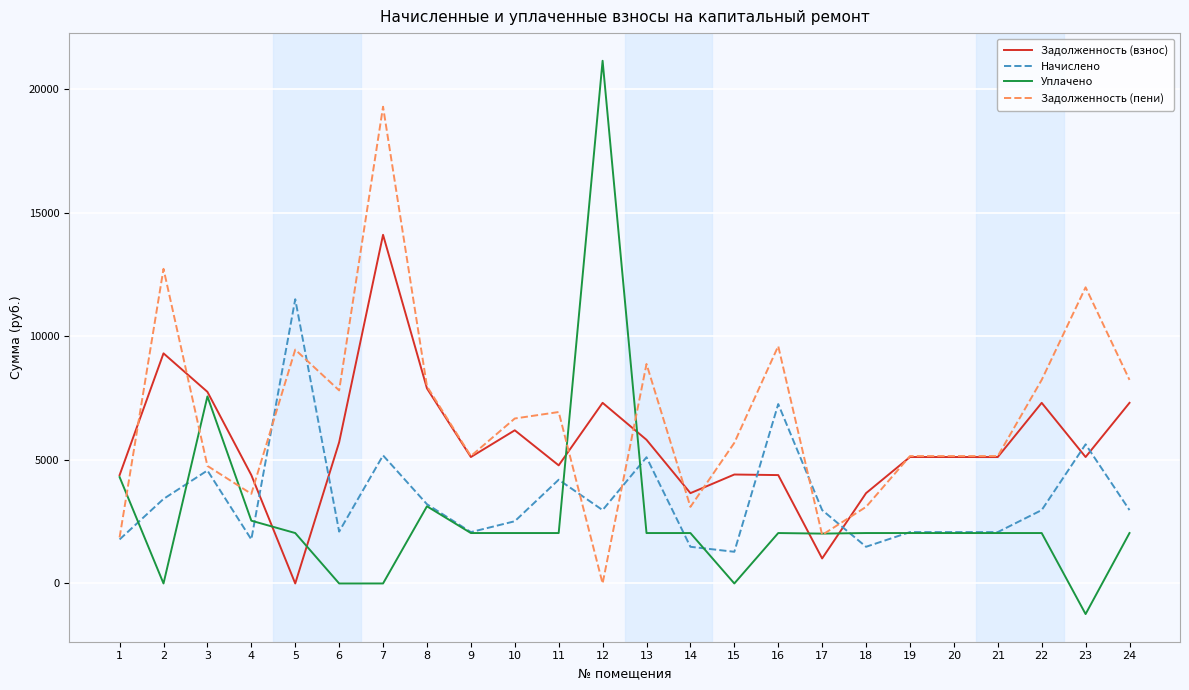

True or false: Начислено and Задолженность (пени) intersect in this chart.

True